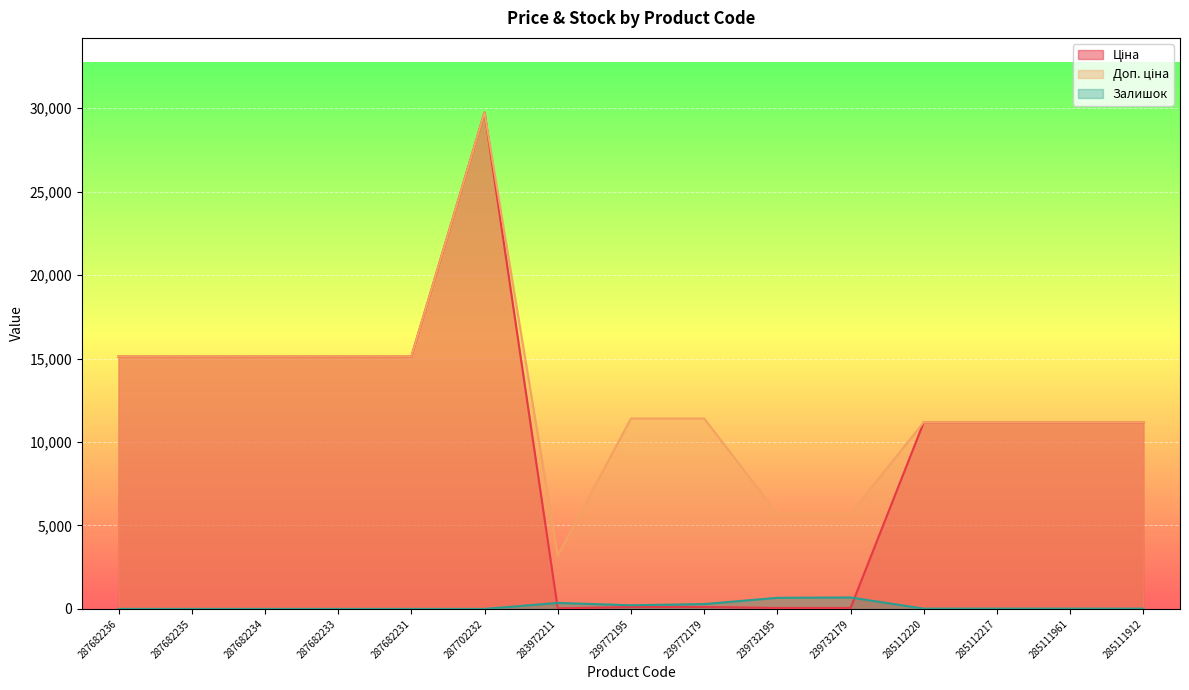

What is the difference between the second highest and minimum values in the Доп. ціна series?

11915.0